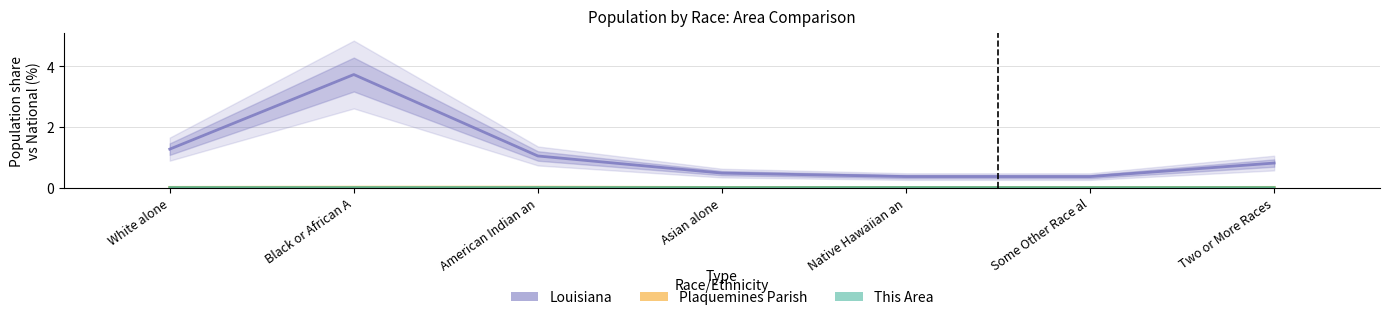

The This Area series shows 0.0 at American Indian an. True or false?

True